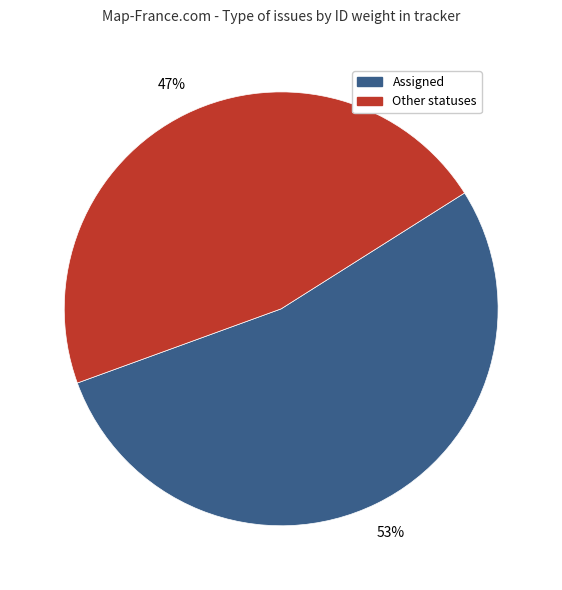

What is the largest slice in the pie chart?

Assigned